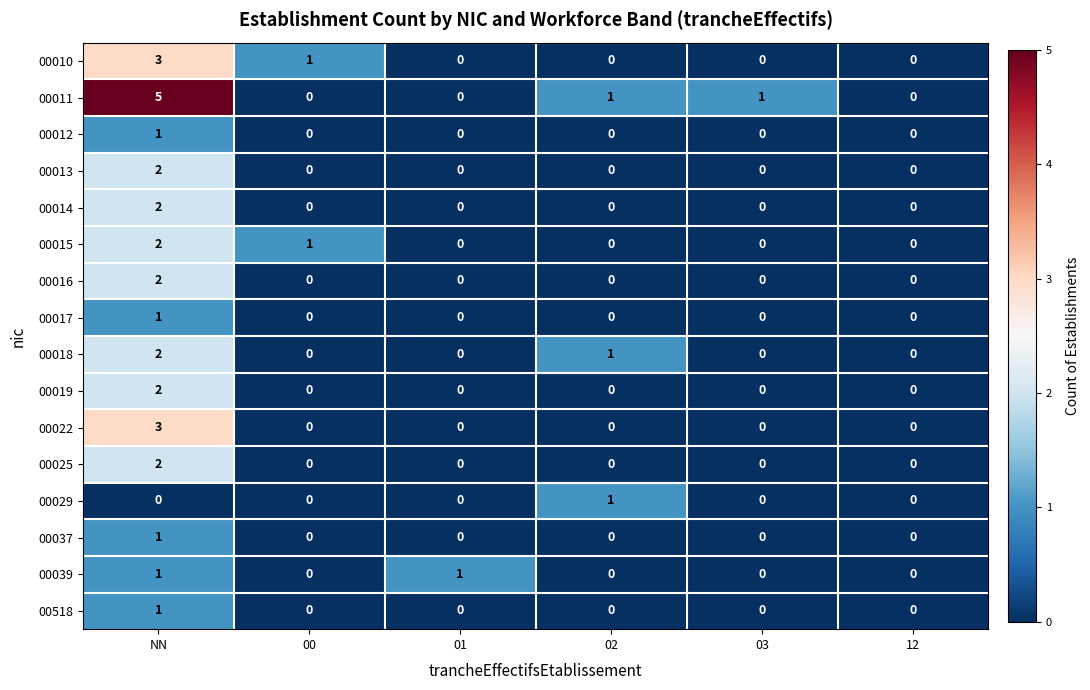

True or false: 00022 has a value of 0 at 01.

True